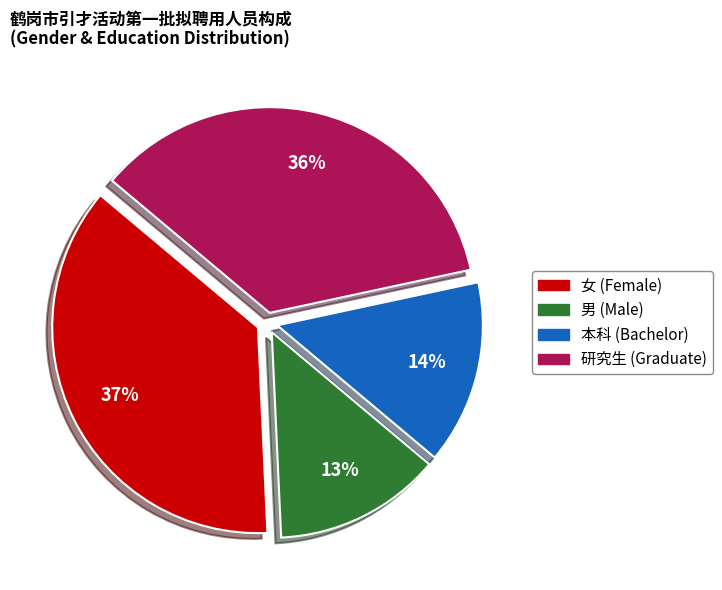

Is there a majority slice in this chart?

No